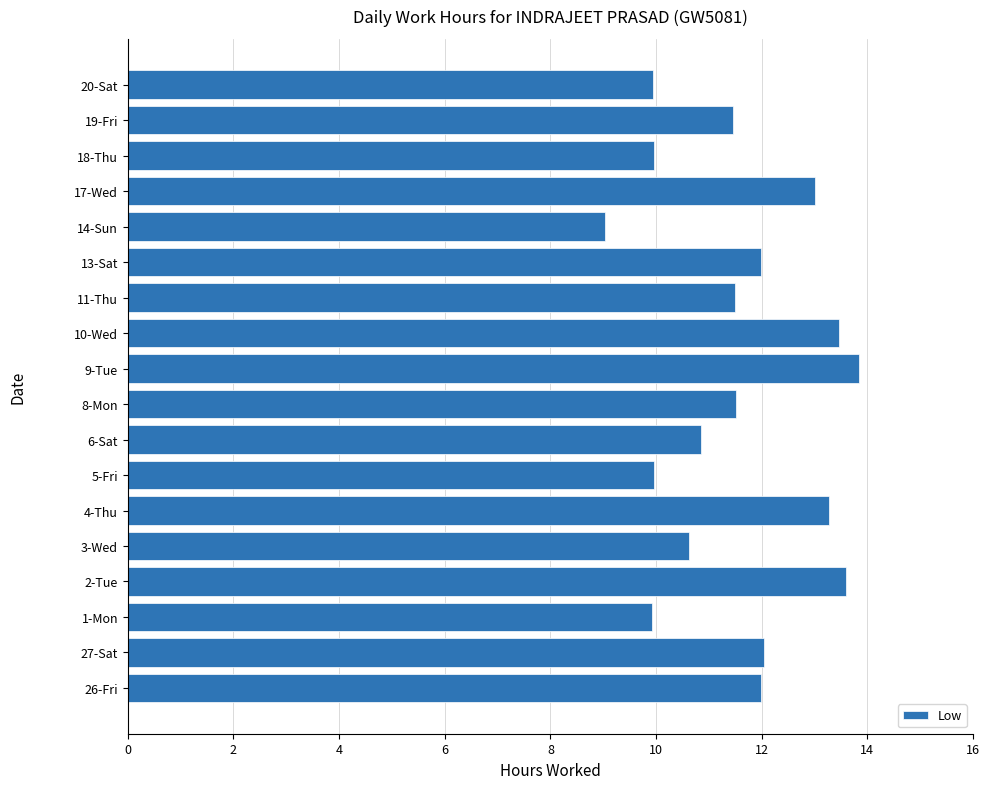

What is the average value?

11.6